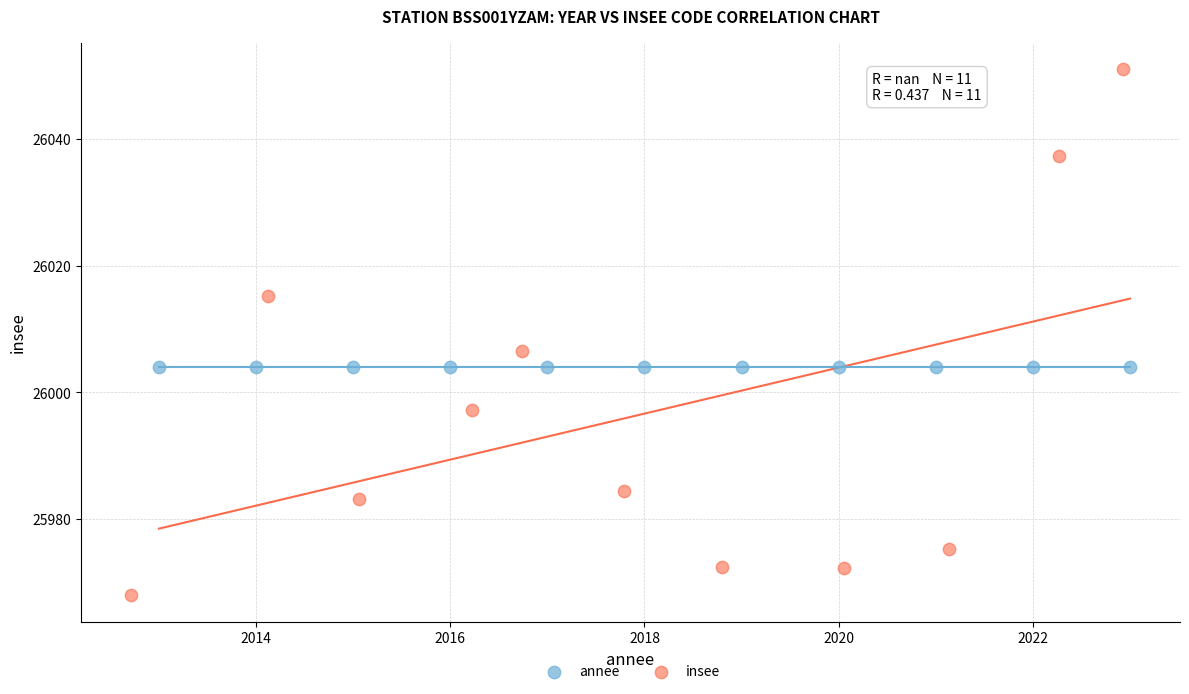

Which series reaches the minimum Y coordinate?

insee